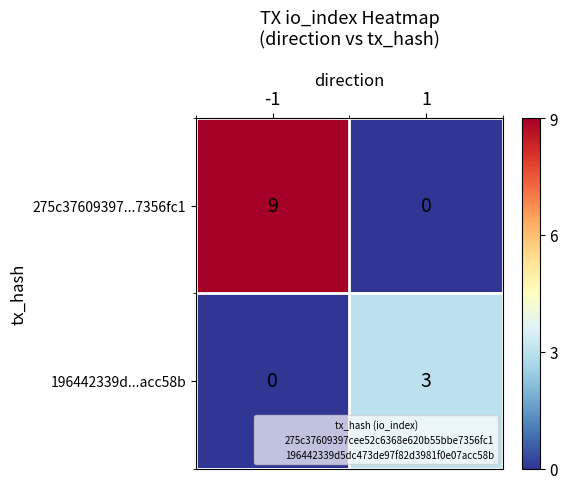

Reading left to right, what are all the values shown in this chart?

275c37609397...7356fc1: -1=9	1=0
196442339d...acc58b: -1=0	1=3